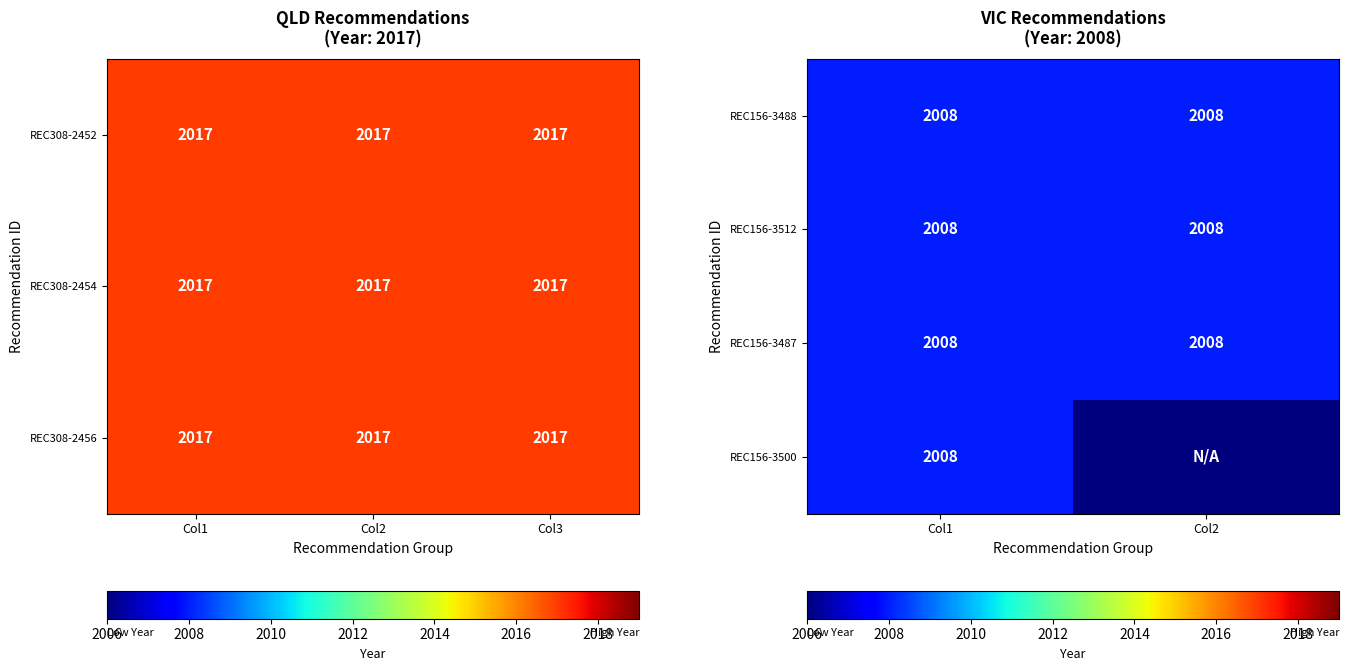

What is the approximate value of REC156-3488 at Col1?

2008